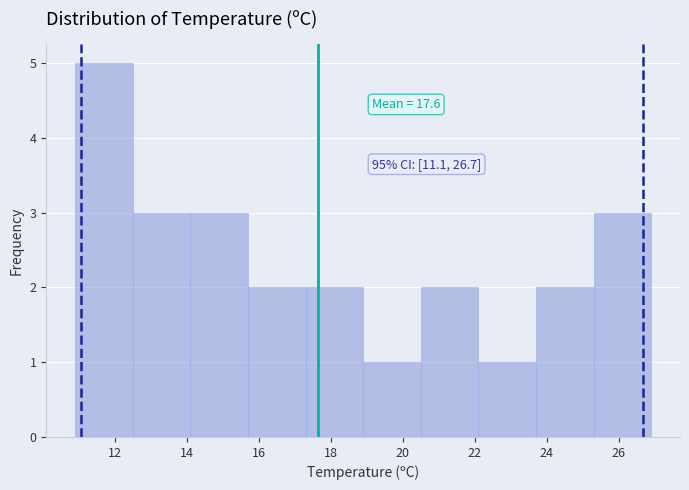

Which range on the x-axis has the tallest bar?

10.9 to 12.5